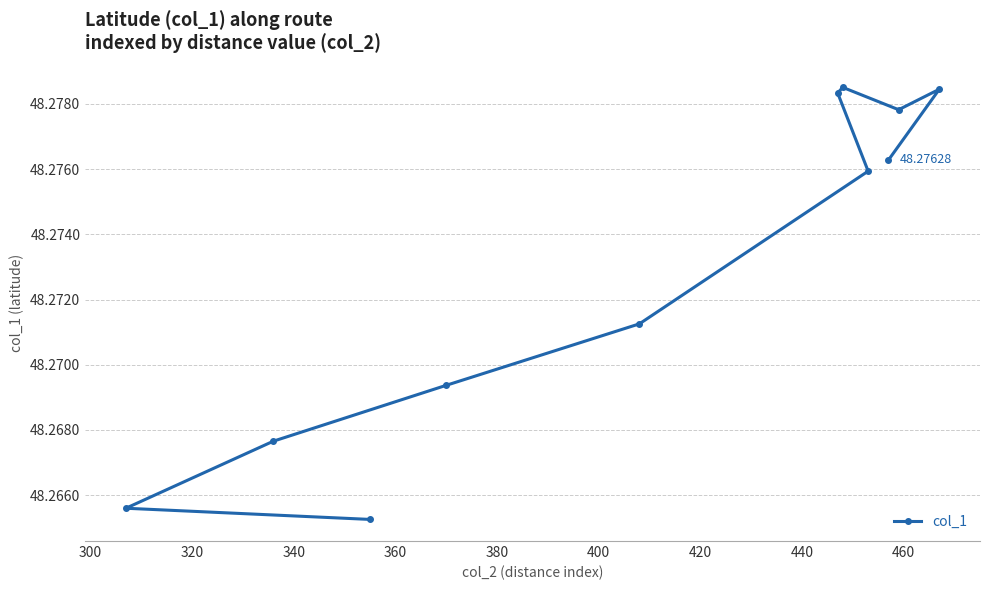

True or false: there are more than 2 points higher than both neighbors.

False